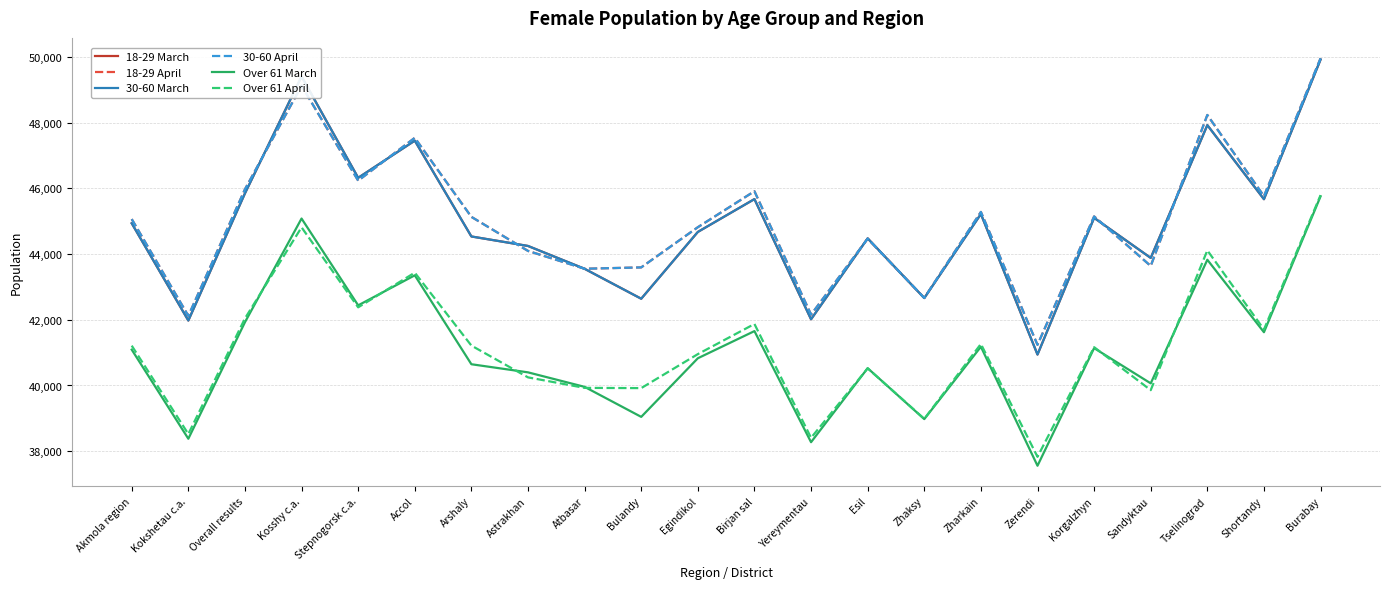

Rank the series by their maximum value, from highest to lowest.

18-29 April, 30-60 April, 18-29 March, 30-60 March, Over 61 April, Over 61 March